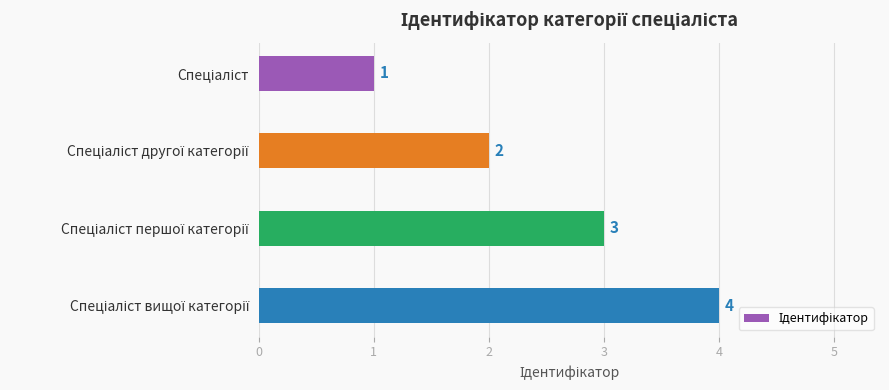

What is the value of the 2nd bar from the top?

2